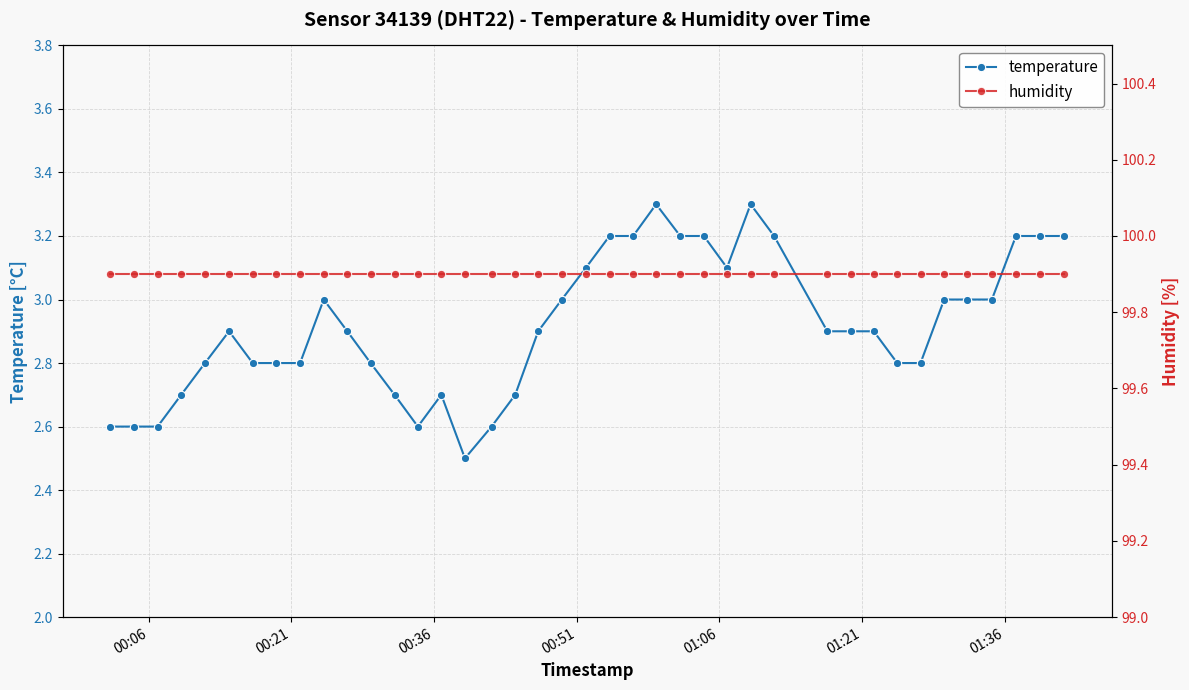

What is the value of the temperature point at the 30th from the left?

2.9